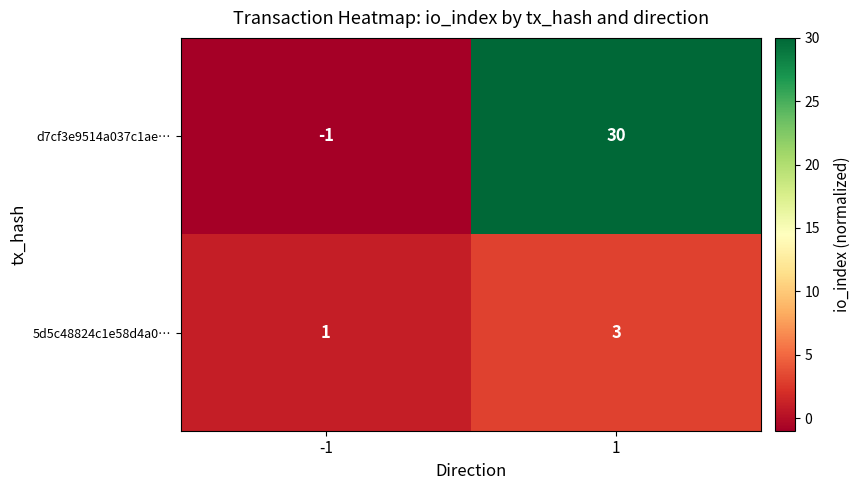

Between -1 and 1, which series saw the biggest shift?

d7cf3e9514a037c1ae…